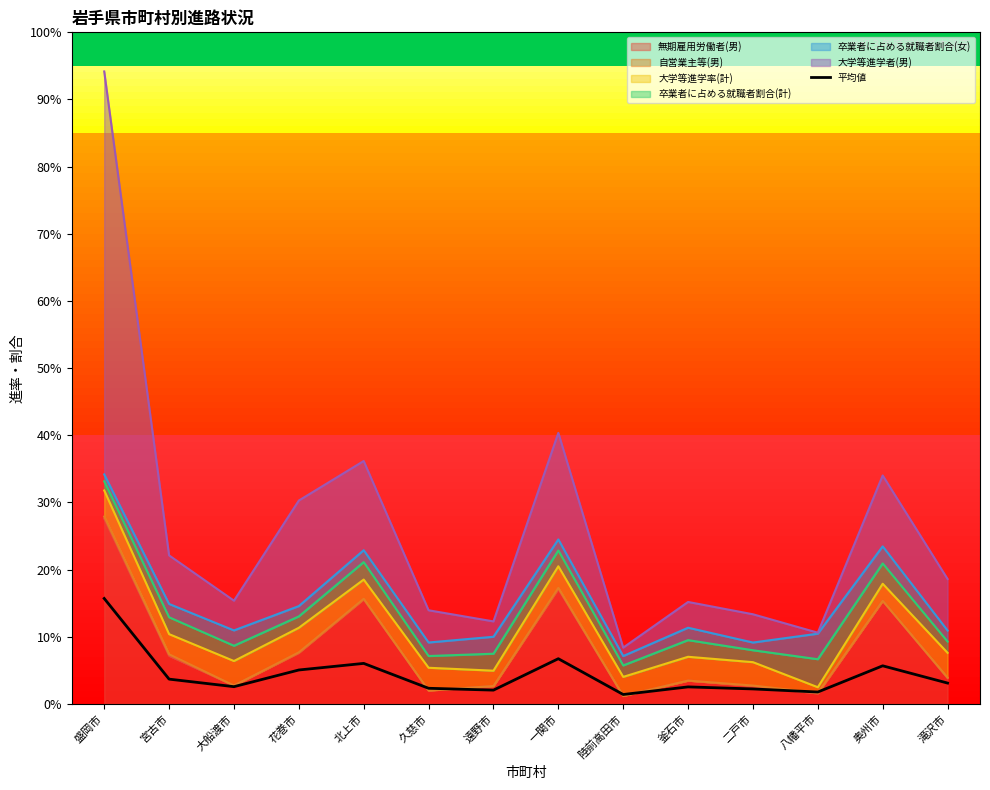

How many interior local valleys (lower than both neighbors) does the data have?

4